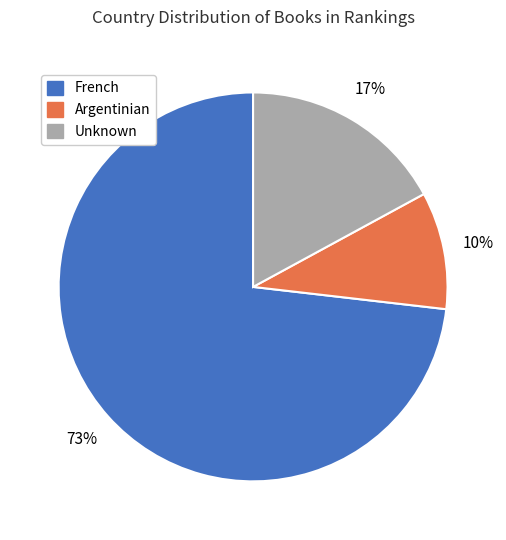

Which slice is the smallest?

Argentinian